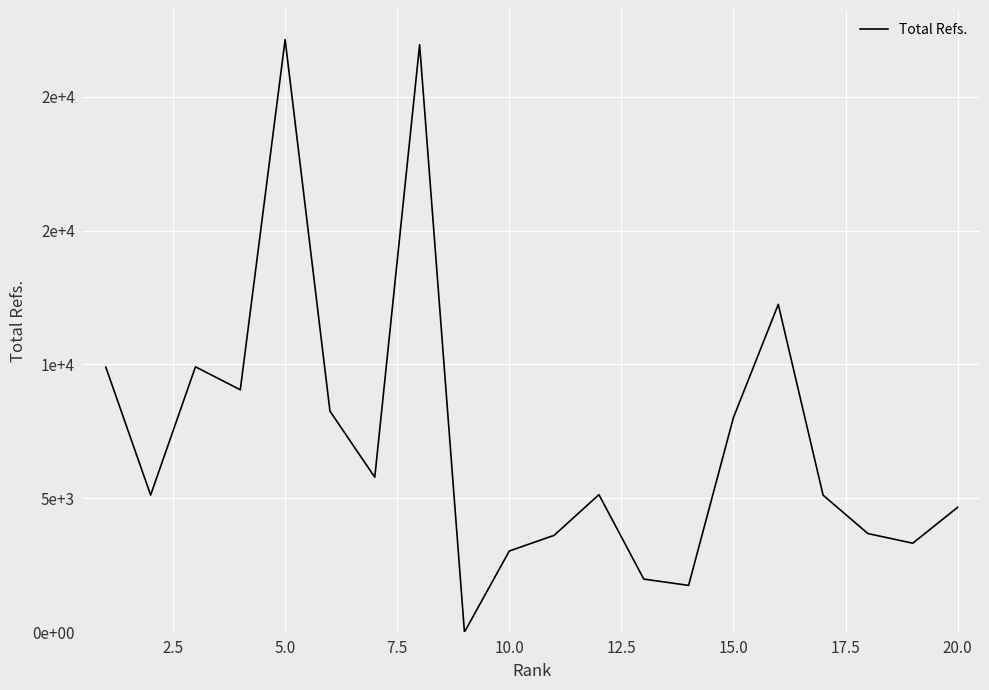

Does the chart display data point markers on the line(s)?

No